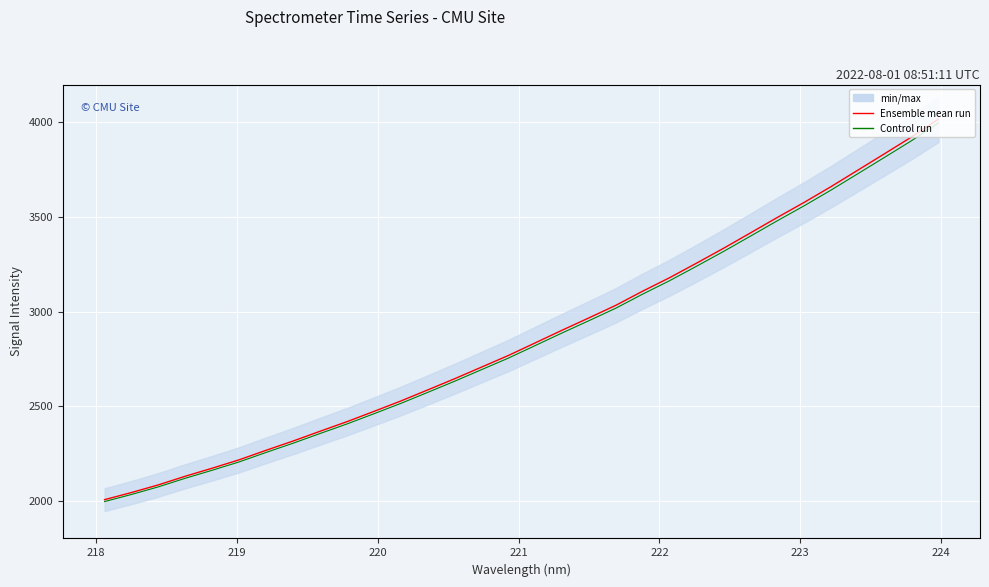

True or false: Ensemble mean run has more than 0 interior local peaks.

False